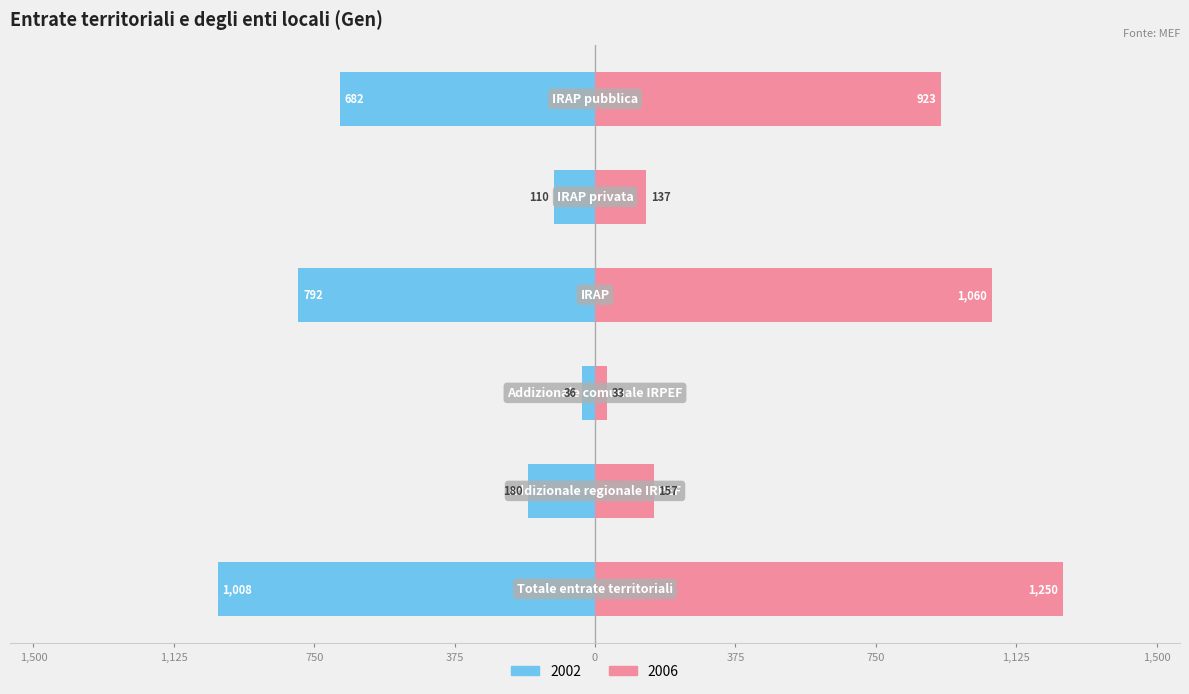

True or false: 2006 has a value of 203 at IRAP privata.

False